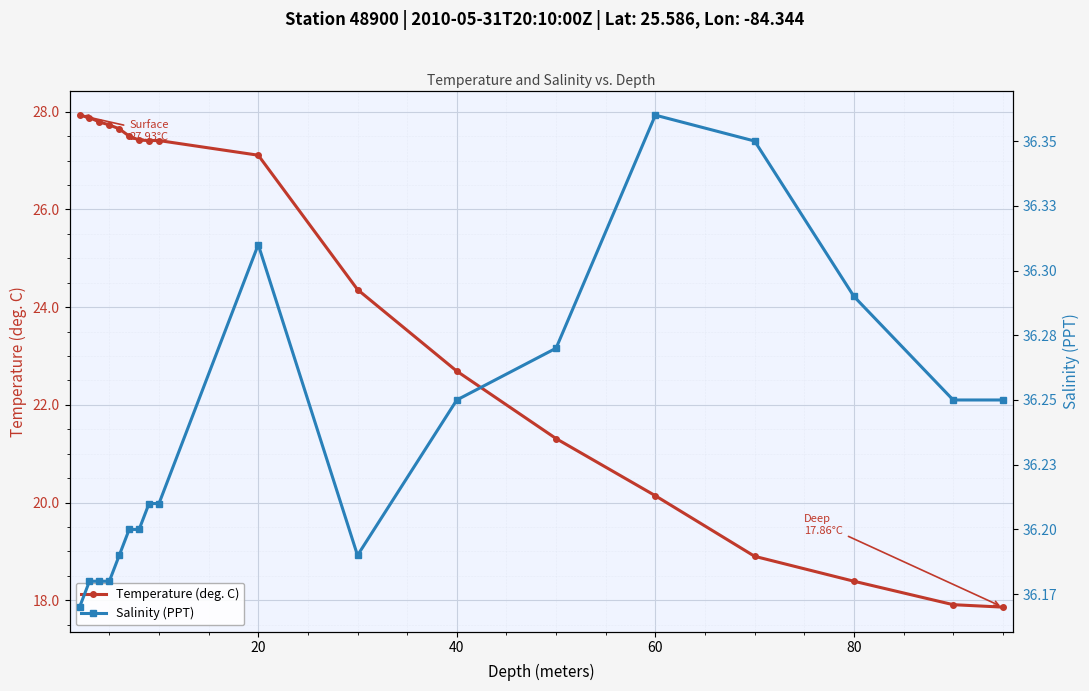

Reading left to right, extract all data points from this chart.

Temperature (deg. C): 27.9	27.9	27.8	27.7	27.6	27.5	27.4	27.4	27.4	27.1	24.4	22.7	21.3	20.1	18.9	18.4	17.9	17.9
Salinity (PPT): 36.2	36.2	36.2	36.2	36.2	36.2	36.2	36.2	36.2	36.3	36.2	36.2	36.3	36.4	36.4	36.3	36.2	36.2